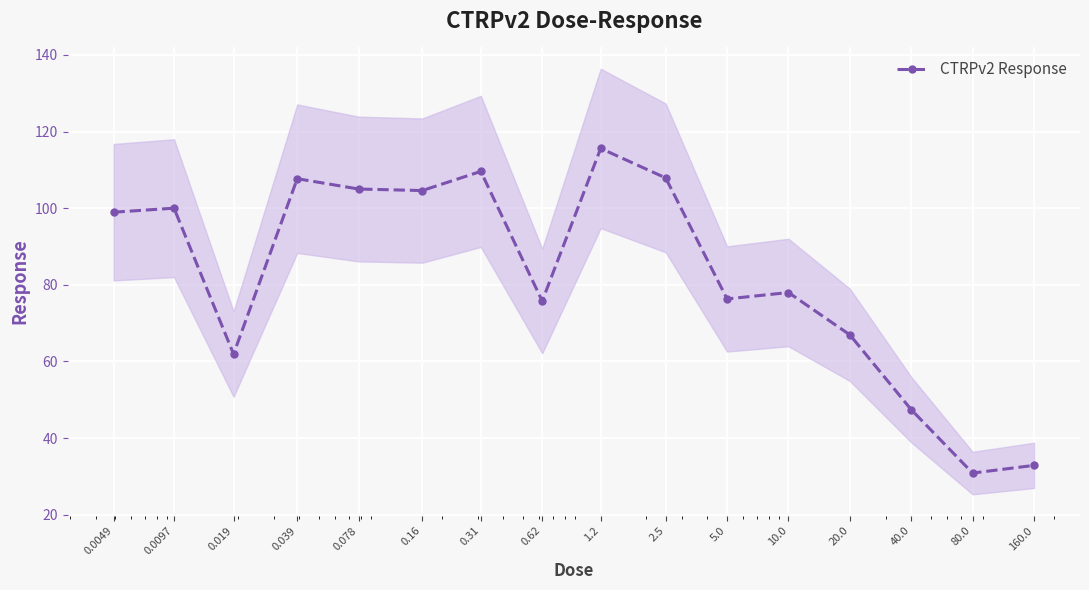

Reading left to right, what are all the values shown in this chart?

0.0049=99.0	0.0097=100.0	0.019=61.9	0.039=107.7	0.078=105.0	0.16=104.6	0.31=109.6	0.62=75.8	1.2=115.6	2.5=107.9	5.0=76.3	10.0=78.0	20.0=66.9	40.0=47.4	80.0=30.9	160.0=32.9